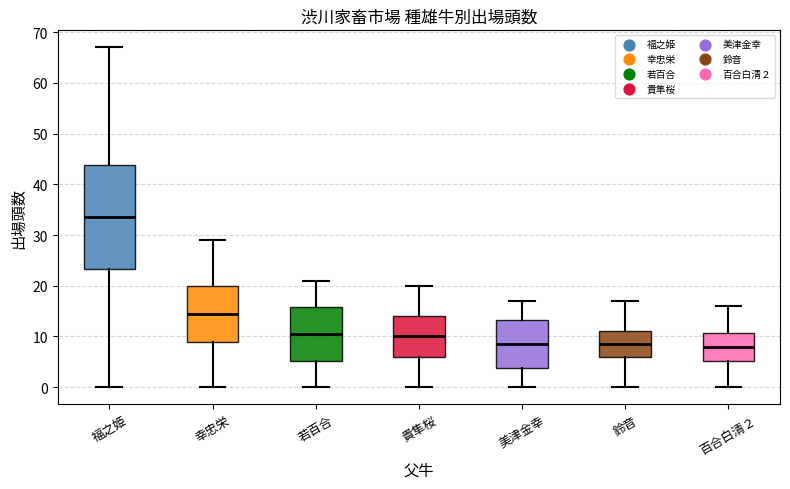

Reading left to right, read every box against the y-axis: the position of its median line, the range the box covers, and the ends of its whiskers. The values are not printed on the chart, so give them approximately, as read against the axis.

福之姫: median 34, box 23 to 44, whiskers 0 to 67
幸忠栄: median 15, box 9 to 20, whiskers 0 to 29
若百合: median 11, box 5 to 16, whiskers 0 to 21
貴隼桜: median 10, box 6 to 14, whiskers 0 to 20
美津金幸: median 9, box 4 to 13, whiskers 0 to 17
鈴音: median 9, box 6 to 11, whiskers 0 to 17
百合白清２: median 8, box 5 to 11, whiskers 0 to 16